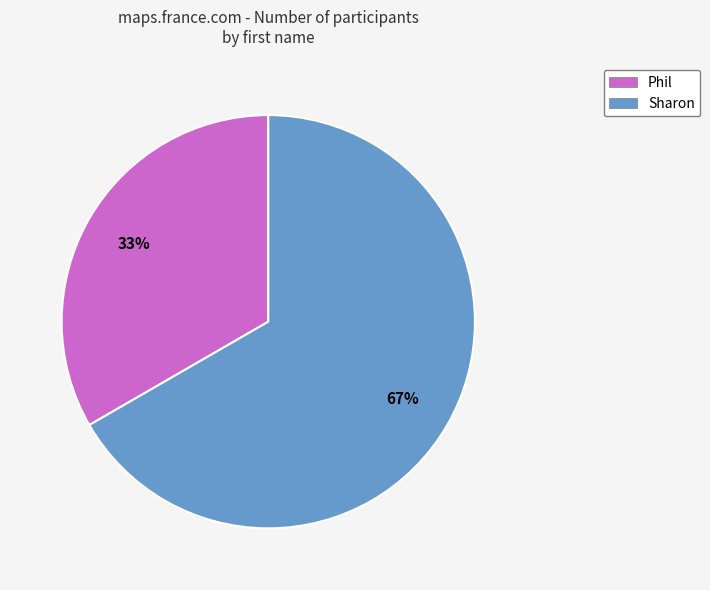

Which category accounts for the majority?

Sharon